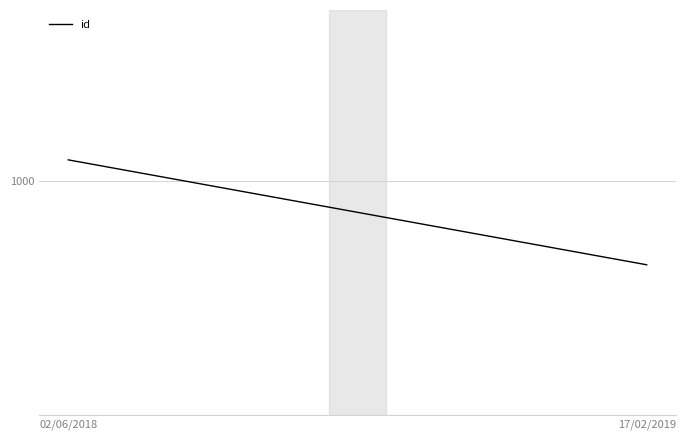

What is the maximum value shown in the chart?

1007